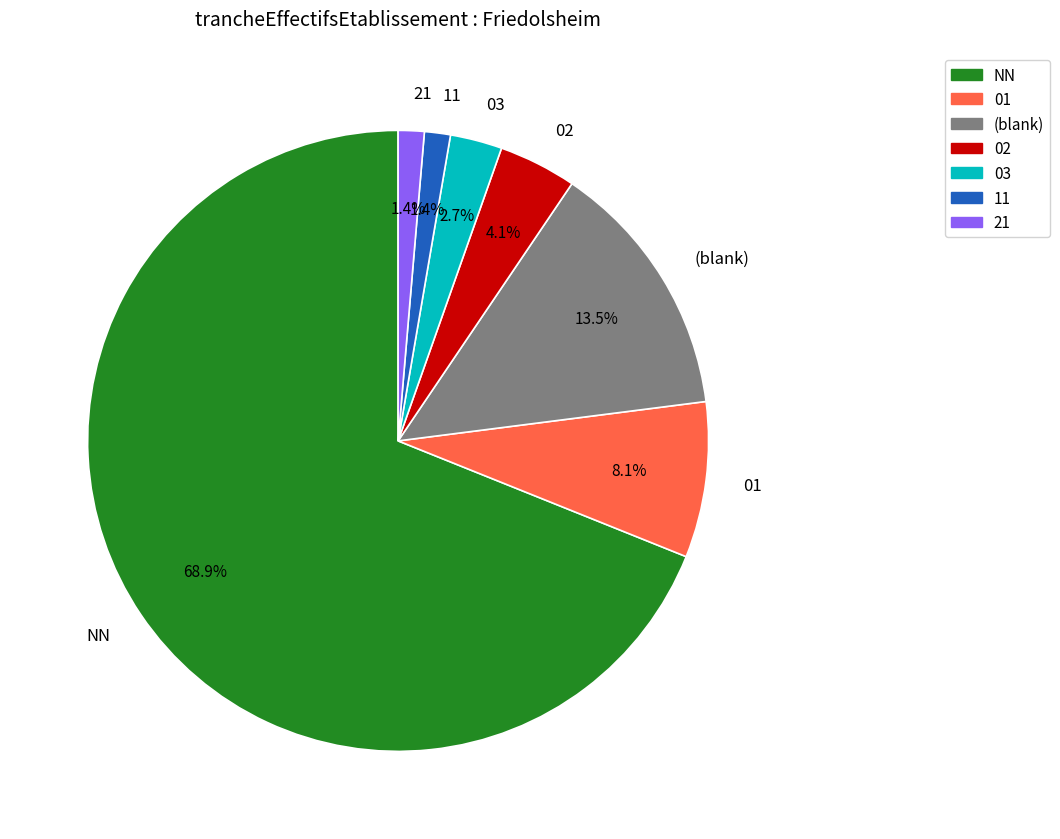

What is the majority slice?

NN